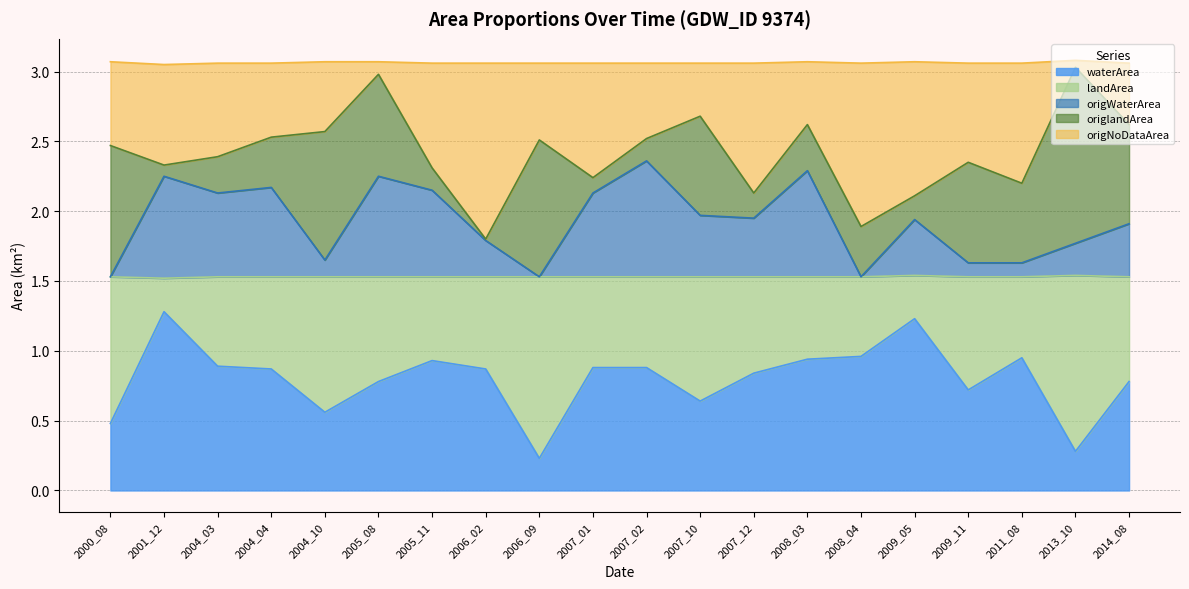

Which category has the highest value across all series?

2013_10